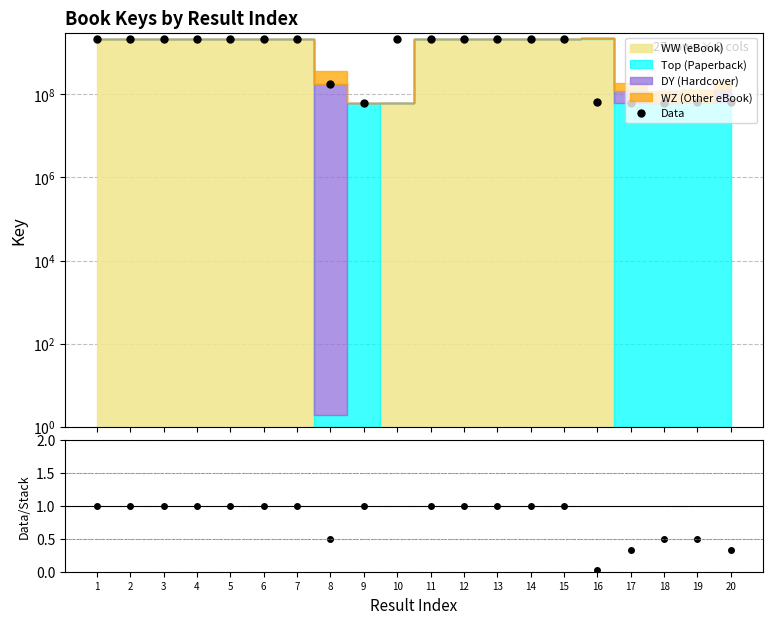

Where is Data nearest to the value 1089093344?

8